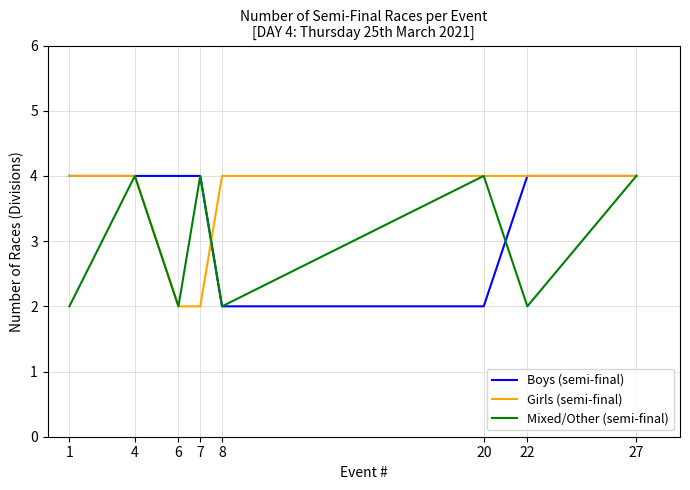

Reading right to left, list all the values displayed in this chart.

Boys (semi-final): 27=4	22=4	20=2	8=2	7=4	6=4	4=4	1=4
Girls (semi-final): 27=4	22=4	20=4	8=4	7=2	6=2	4=4	1=4
Mixed/Other (semi-final): 27=4	22=2	20=4	8=2	7=4	6=2	4=4	1=2